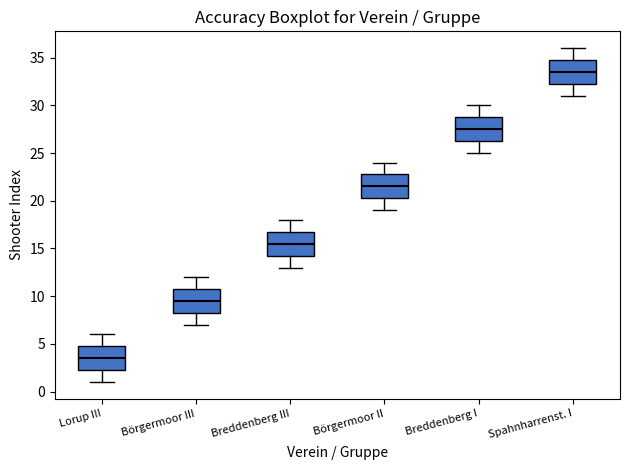

Where is the upper edge of the box for Lorup III on the y-axis? The values are not printed on the chart, so give them approximately, as read against the axis.

5.0